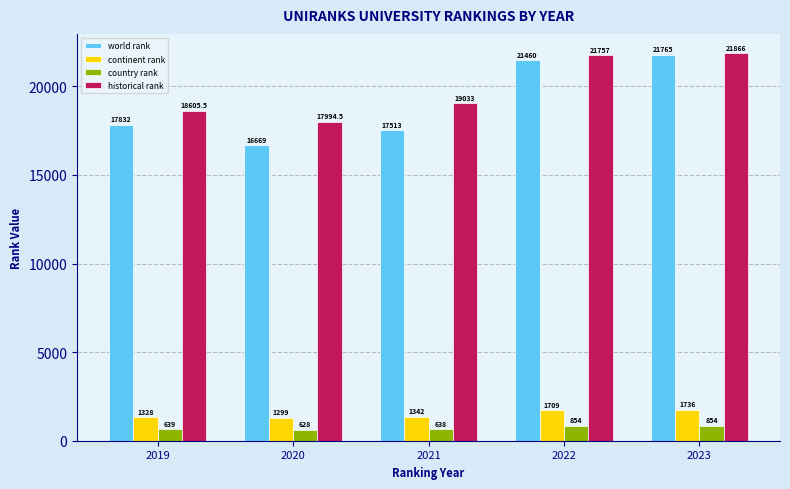

Where is continent rank nearest to the value 1517?

2021